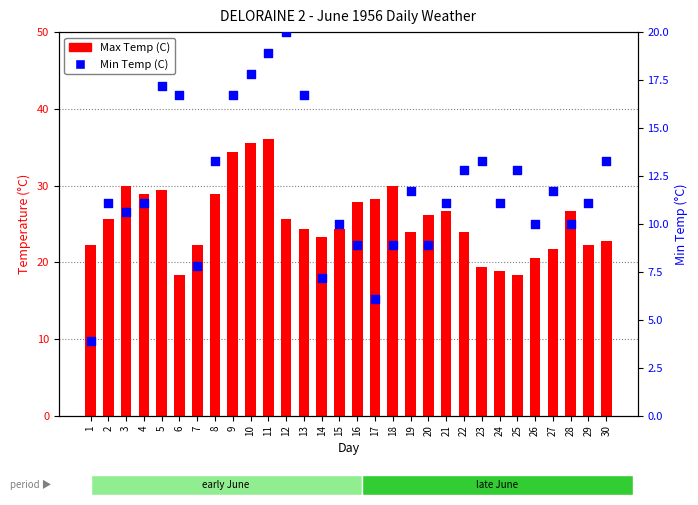

Which series contains the highest Y value?

Max Temp (C)